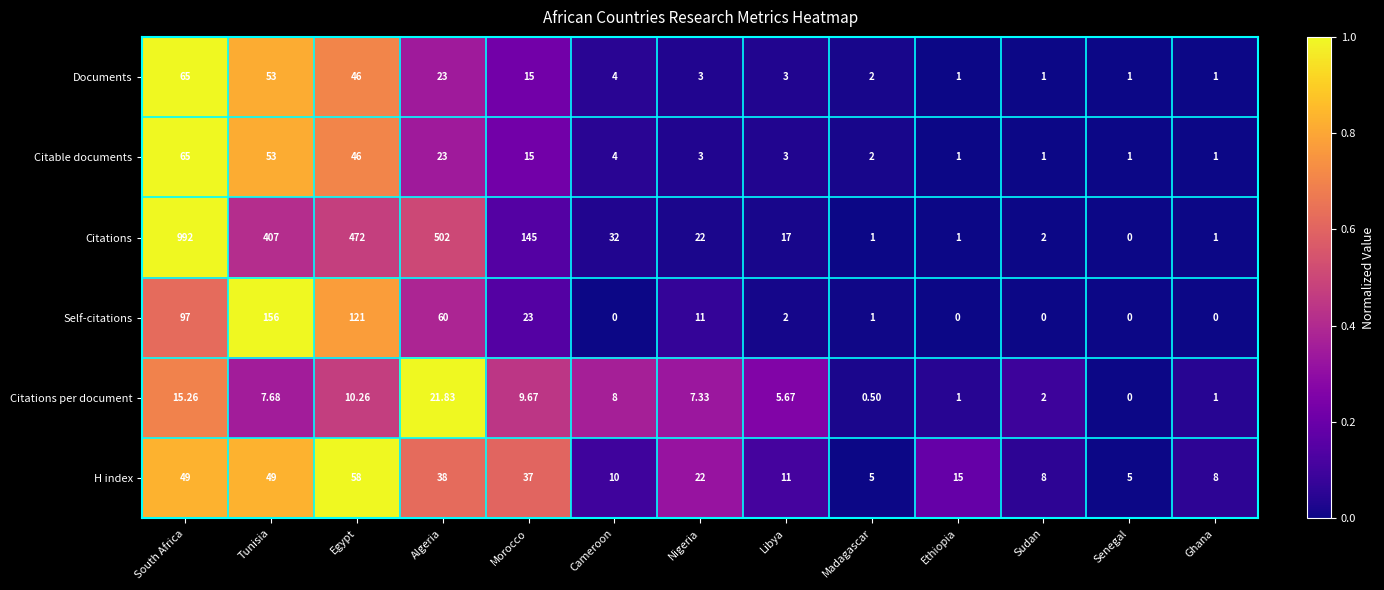

Which category has the highest value in the Documents series?

South Africa